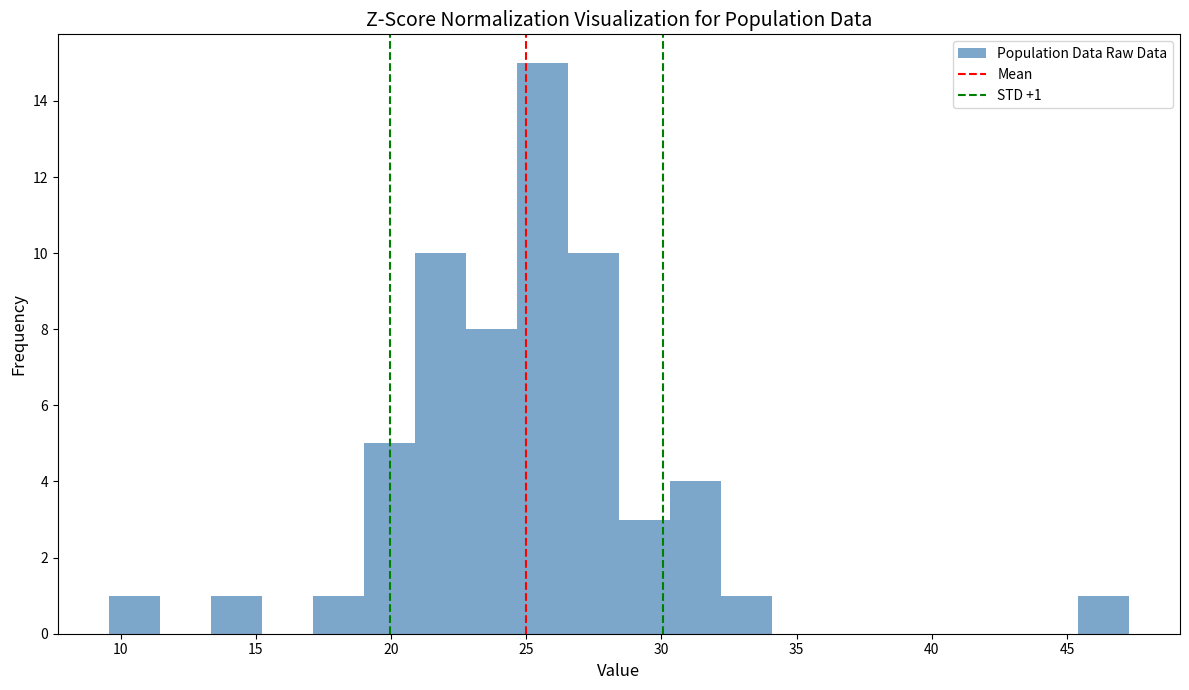

Around what value on the x-axis is the tallest bar? Give the approximate position of its centre, as read against the axis.

25.5